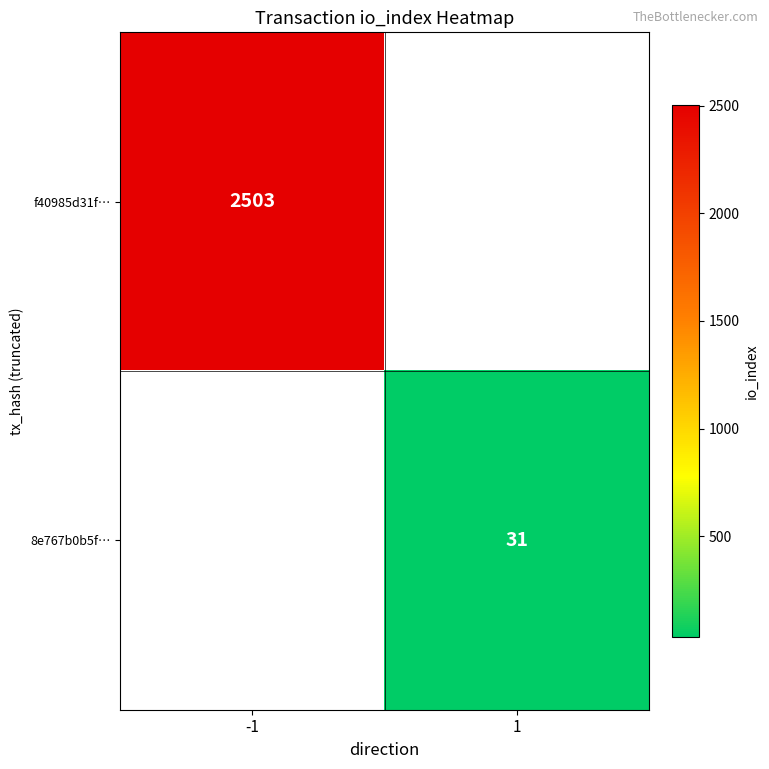

True or false: 8e767b0b5f… has a value of 50 at 1.

False